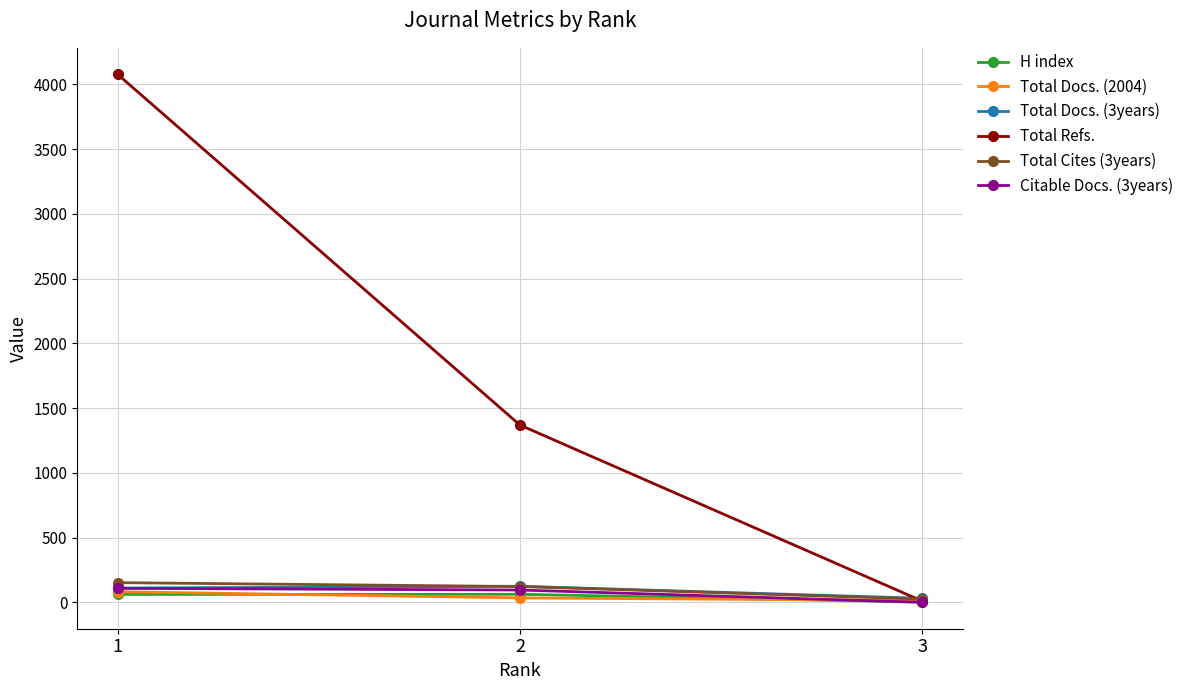

What value does the Total Docs. (3years) series have at 3, to the nearest 5?

30